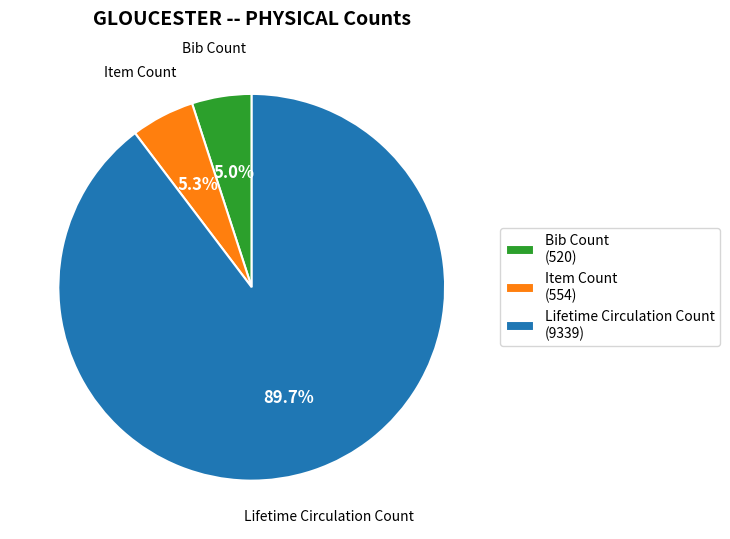

The Bib Count slice represents 19% of the pie. True or false?

False